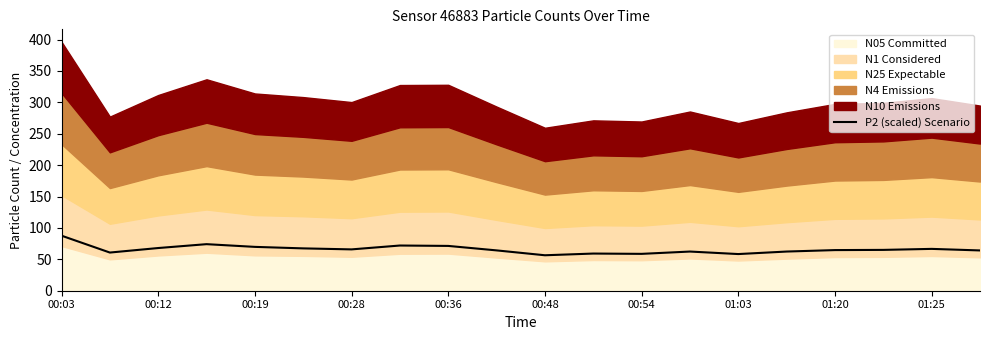

Reading right to left, list all the values displayed in this chart.

64.2	66.6	65.0	64.7	62.4	58.4	62.4	58.7	59.2	56.5	64.2	71.4	72.0	65.8	67.4	69.8	74.2	68.0	60.8	87.7